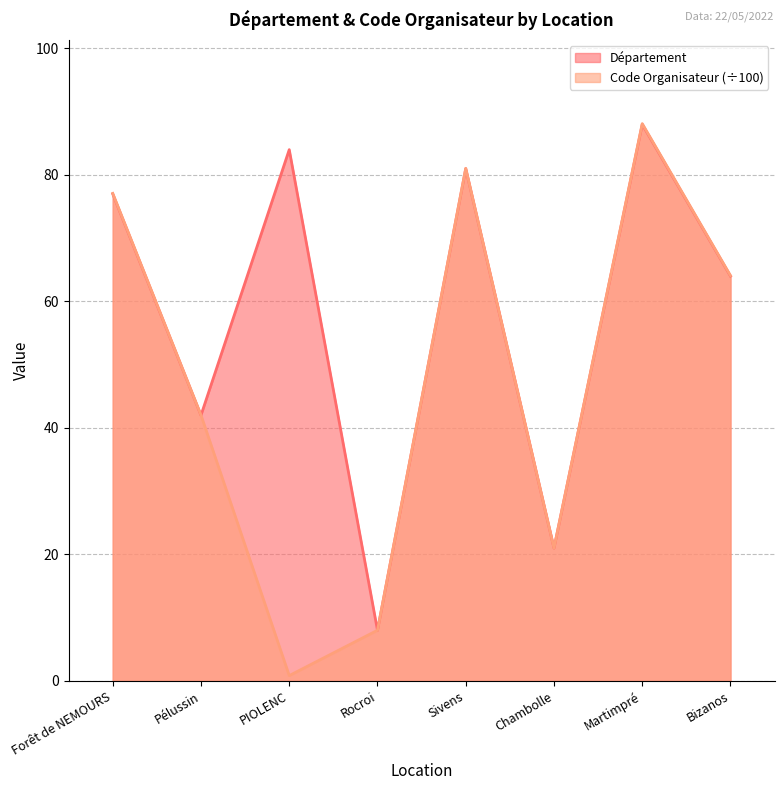

Which series has the largest total across all categories?

Département